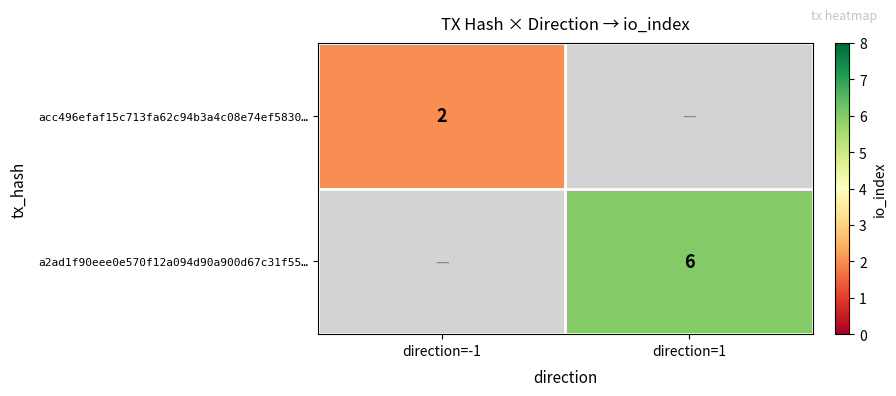

Is the value of acc496efaf15c713fa62c94b3a4c08e74ef5830… at direction=-1 greater than the value of a2ad1f90eee0e570f12a094d90a900d67c31f55… at direction=1?

No